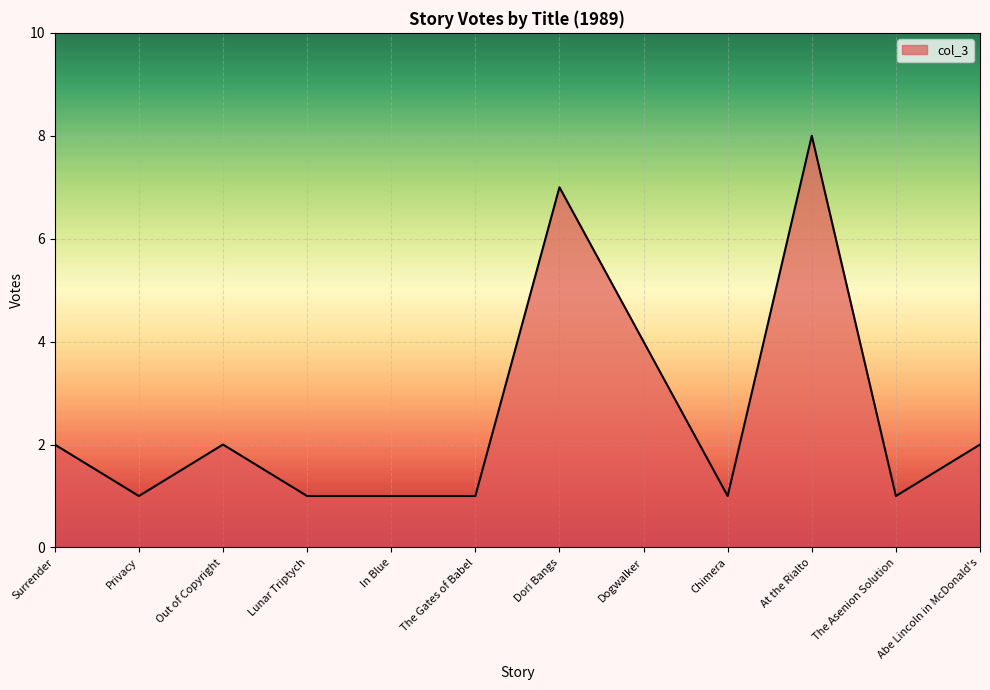

Reading left to right, extract all data points from this chart.

2	1	2	1	1	1	7	4	1	8	1	2